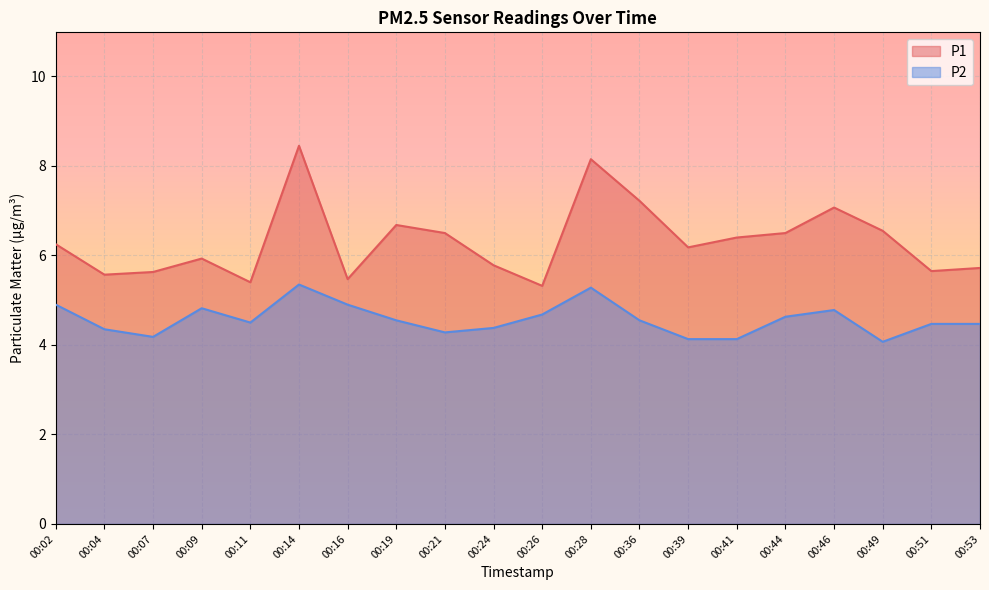

Is it true that P1 equals 6.5 at 00:44?

True